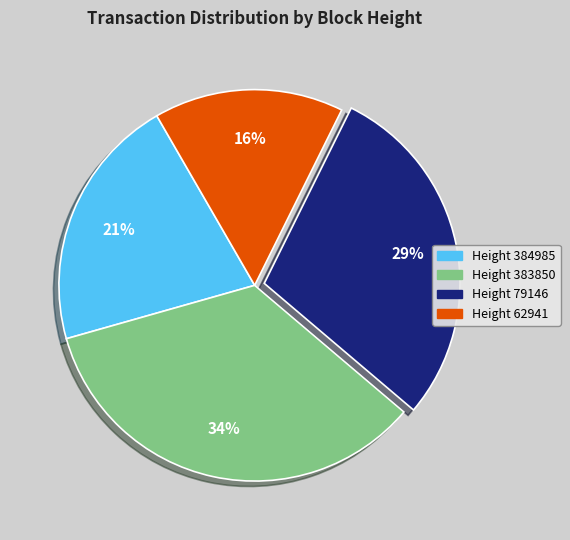

To the nearest percent, what portion does Height 62941 represent?

16%